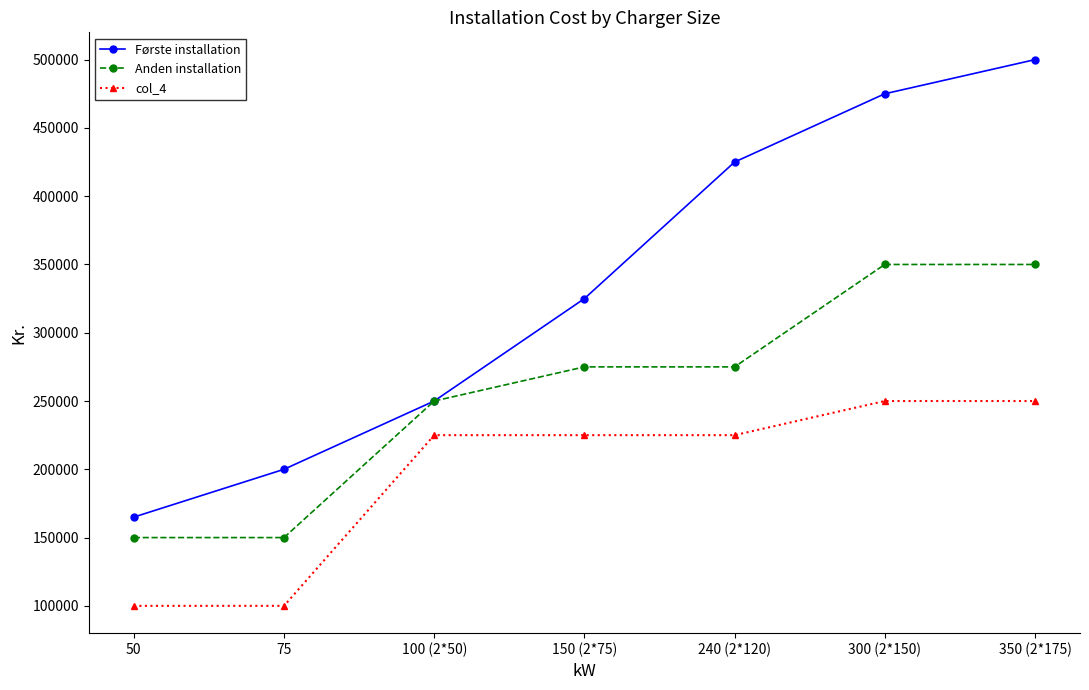

What is the smallest value displayed?

100000